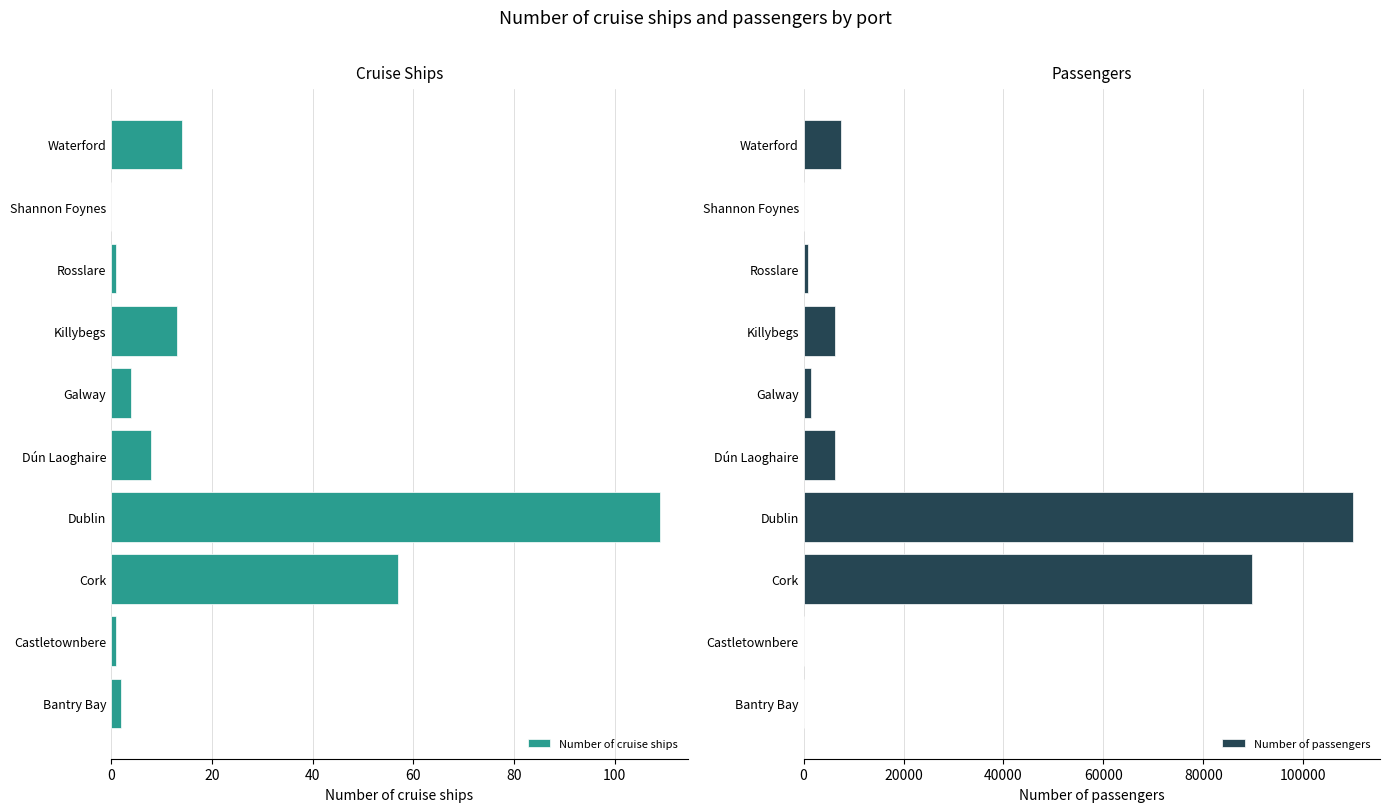

Is it true that Number of passengers equals 1567 at Galway?

True